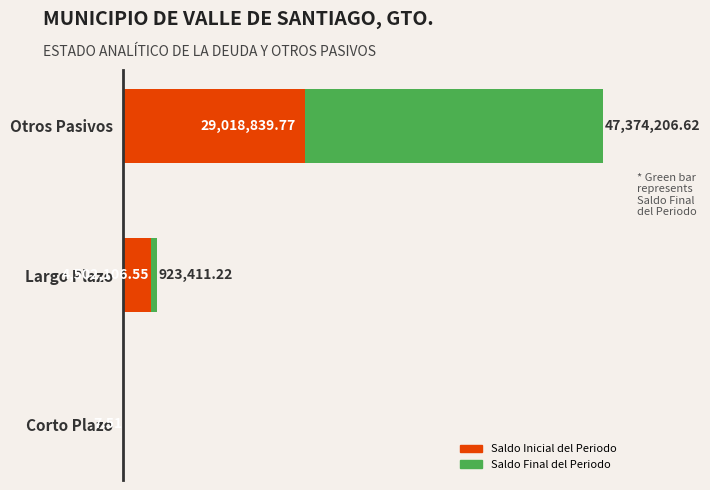

What are all the series names shown in the legend?

Saldo Inicial del Periodo, Saldo Final del Periodo